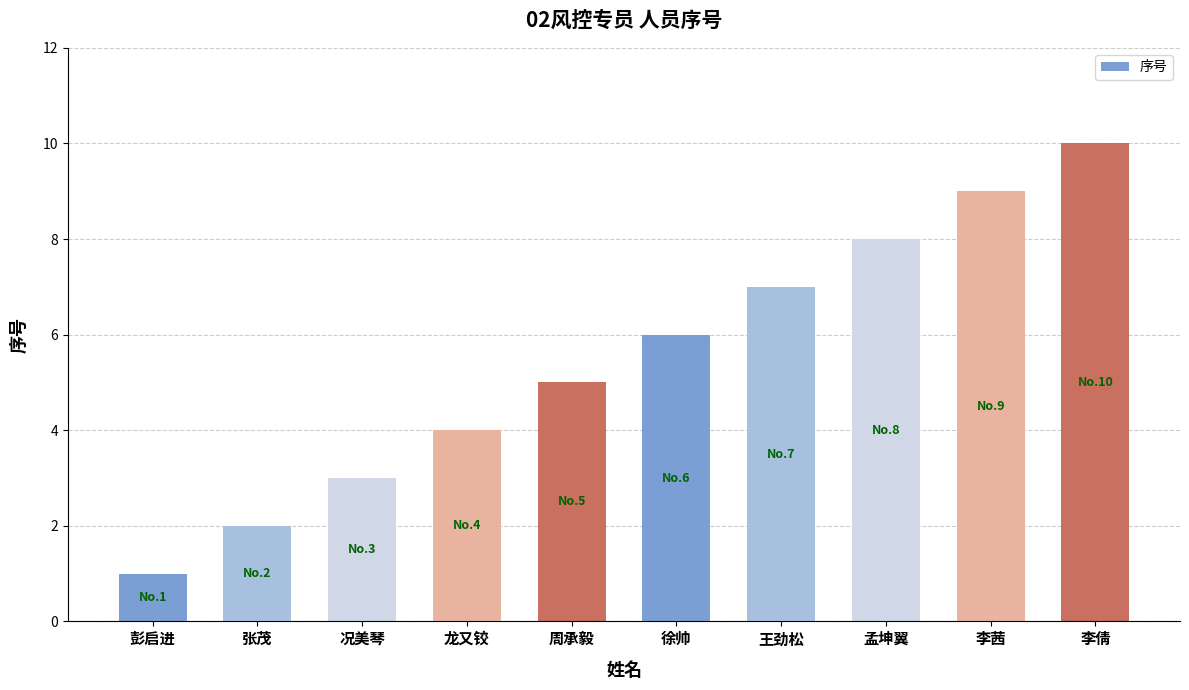

What is the average value?

6